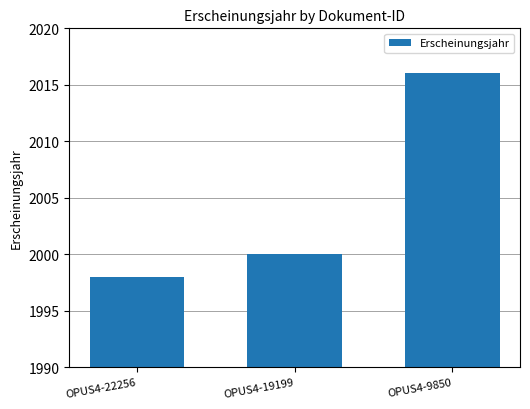

What is the value of the 3rd bar from the left?

2016